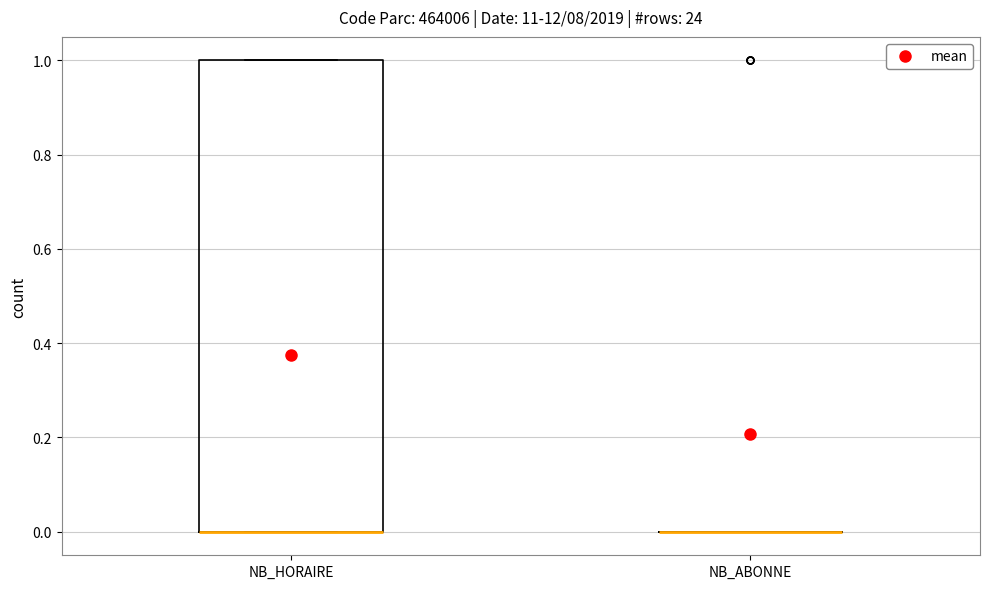

Reading left to right, read every box against the y-axis: the position of its median line, the range the box covers, and the ends of its whiskers. The values are not printed on the chart, so give them approximately, as read against the axis.

NB_HORAIRE: median 0 (drawn on the box's lower edge), box 0 to 1, whiskers 0 to 1
NB_ABONNE: box collapsed to a line at 0, whiskers 0 to 0